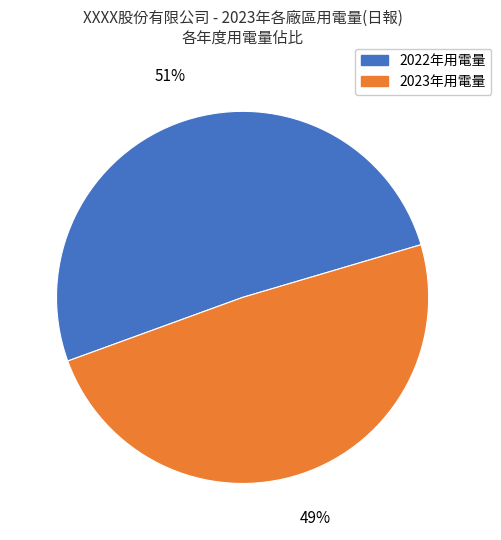

Which category has the biggest portion of the pie?

2022年用電量